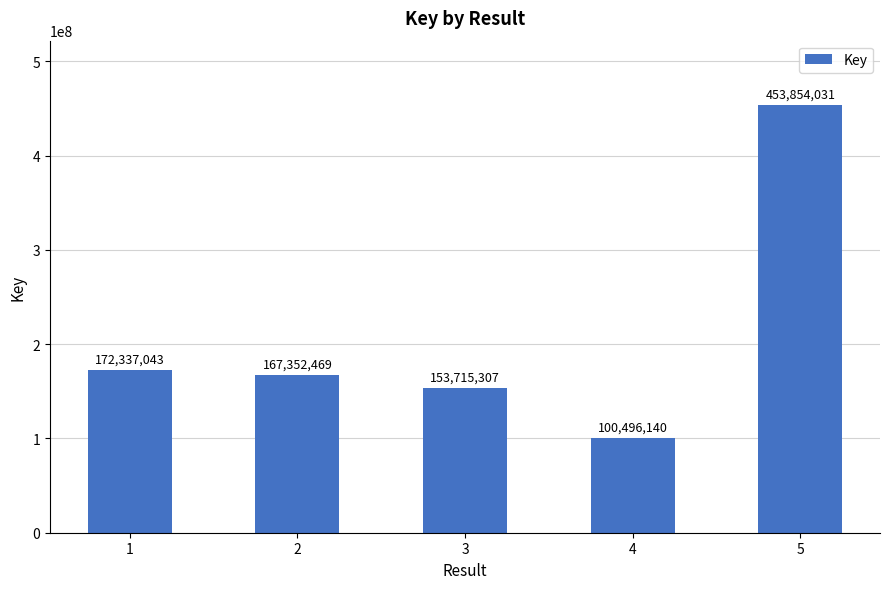

List the labels in order of value, largest first.

5, 1, 2, 3, 4